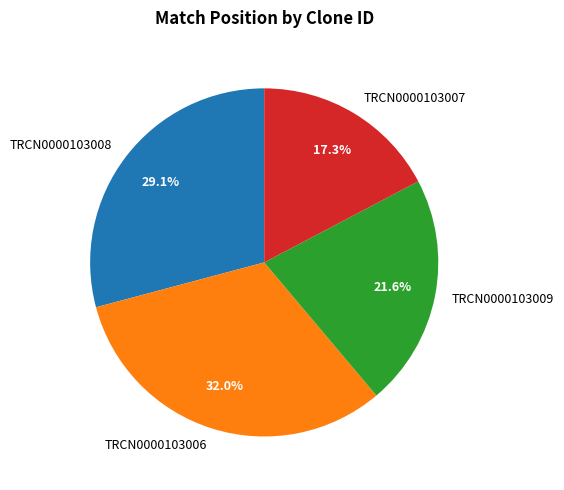

What percentage do TRCN0000103009 and TRCN0000103007 together represent?

38.9%